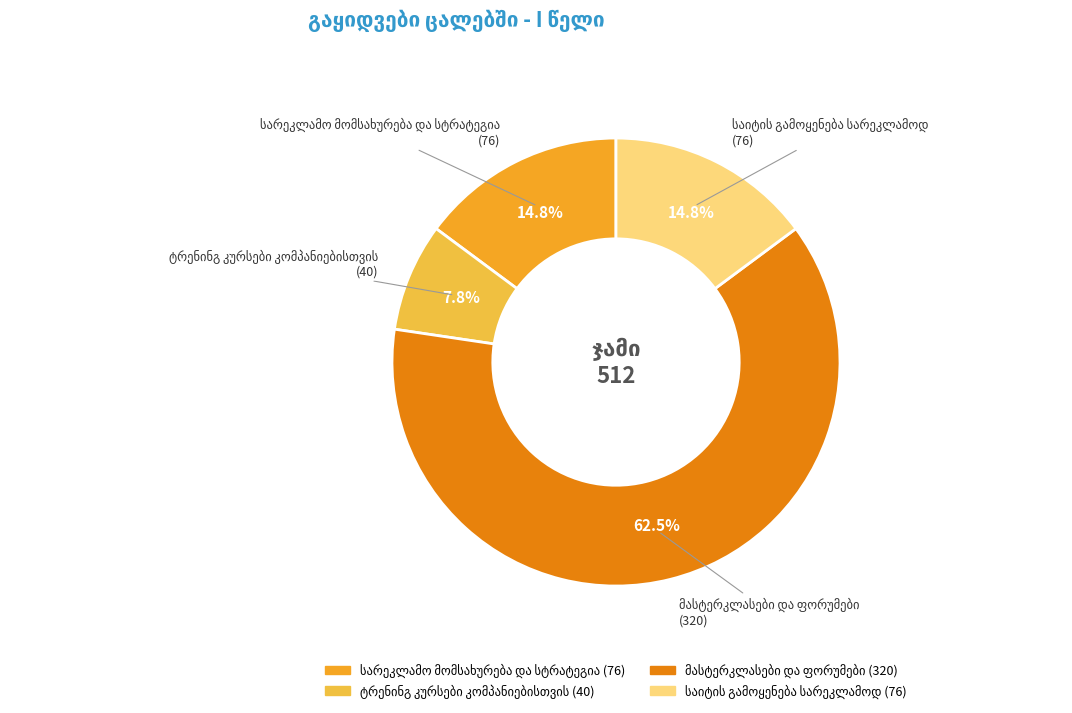

Is there any slice that represents more than half of the pie?

Yes